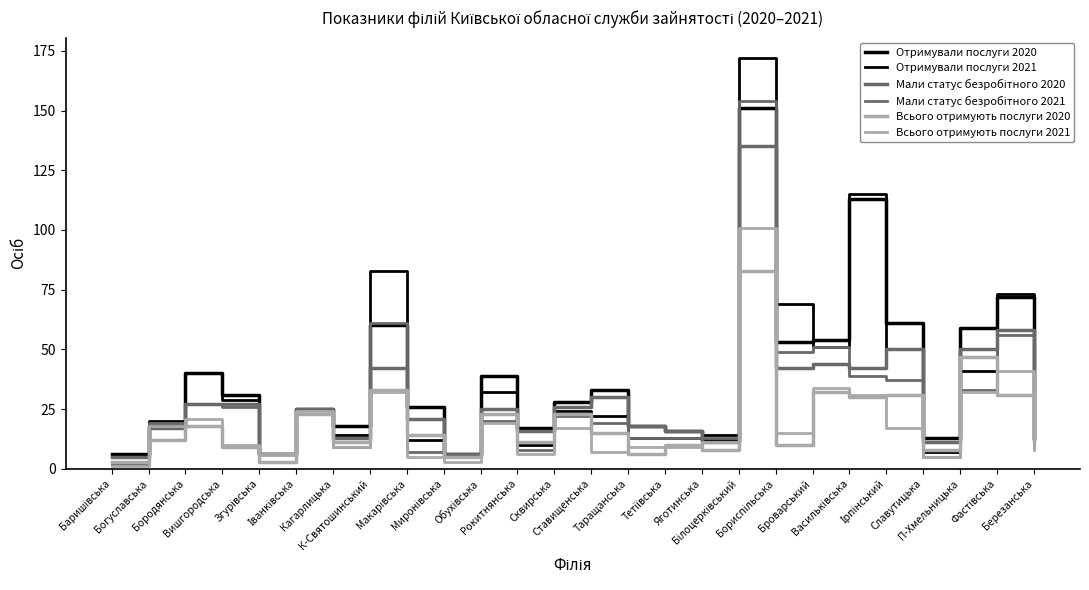

Rank the series by their maximum value, from highest to lowest.

Отримували послуги 2021, Мали статус безробітного 2021, Отримували послуги 2020, Мали статус безробітного 2020, Всього отримують послуги 2021, Всього отримують послуги 2020